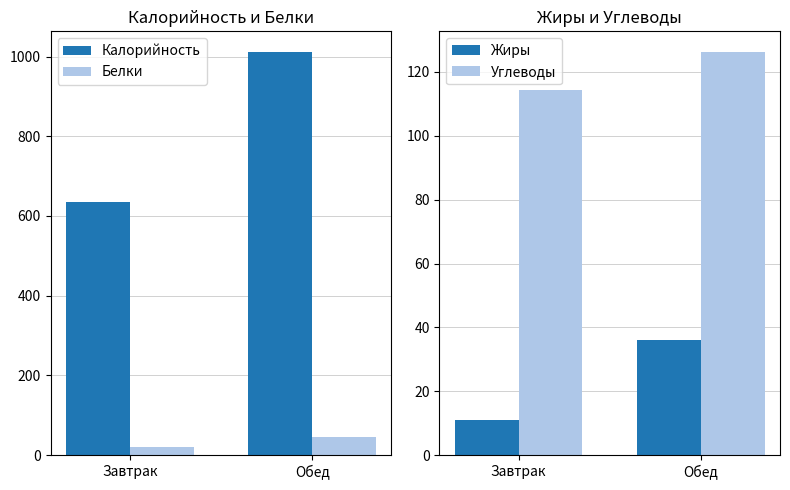

What is the sum of all Калорийность values?

1648.4